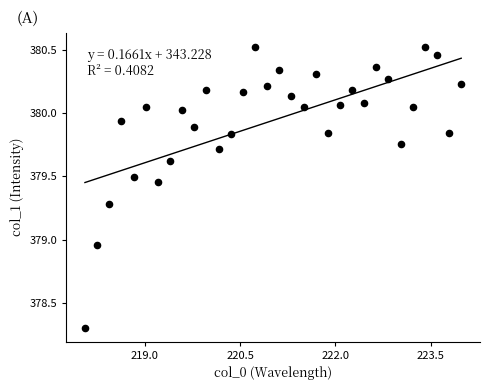

What is the range of Y values (max minus min)?

2.2